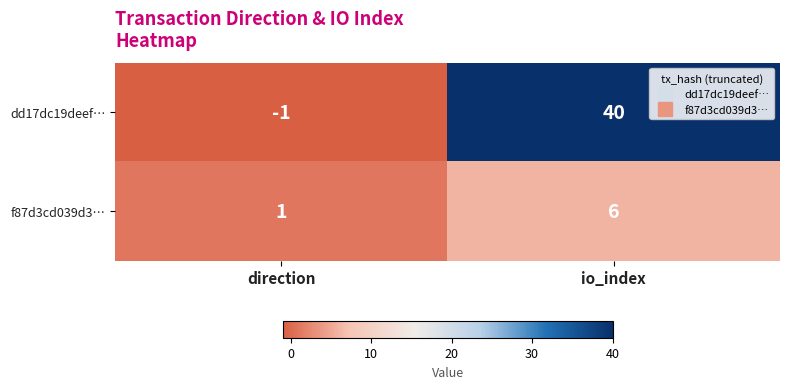

Which series has the largest range (max minus min)?

dd17dc19deef…